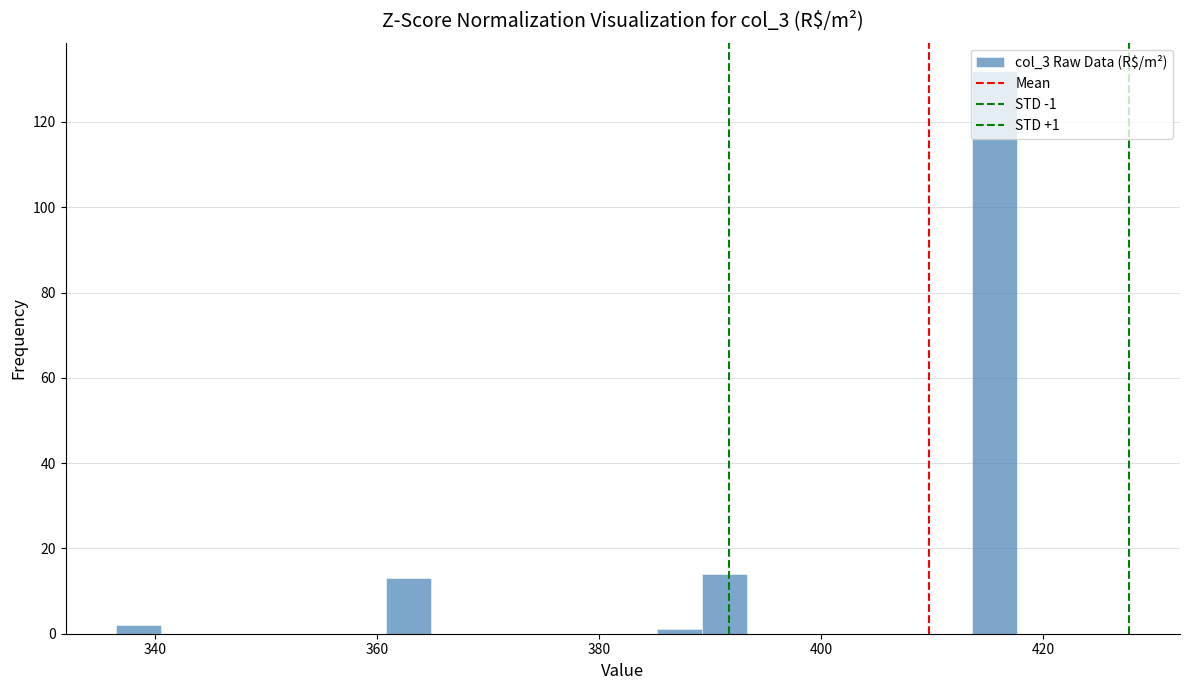

Around what value on the x-axis is the tallest bar? Give the approximate position of its centre, as read against the axis.

416